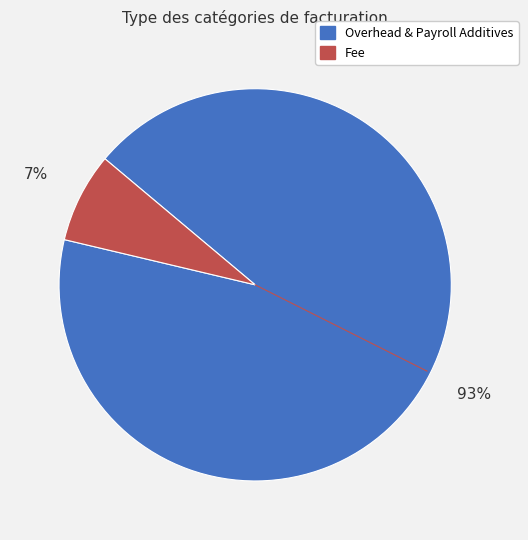

Which has a higher value, Fee or Overhead & Payroll Additives?

Overhead & Payroll Additives